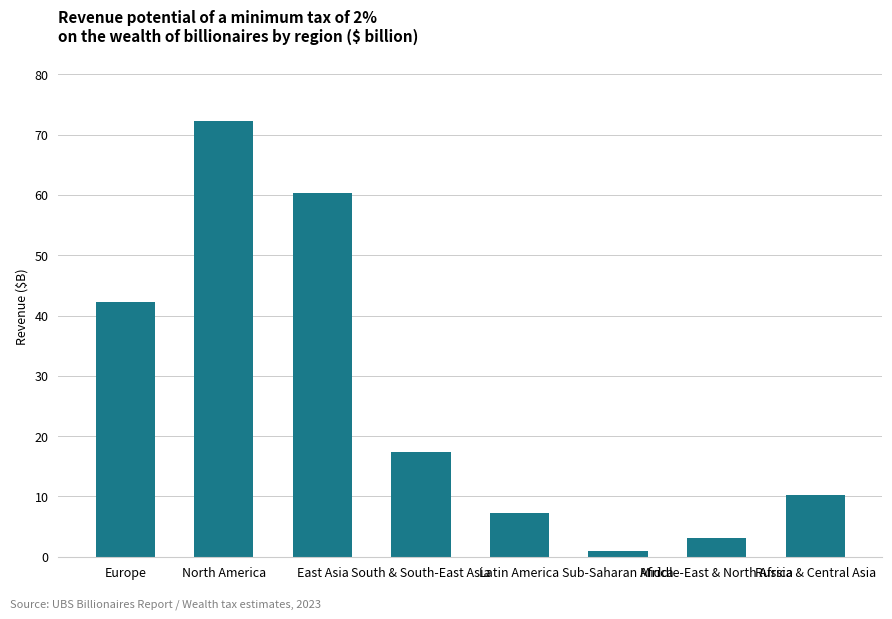

List the labels in order of value, largest first.

North America, East Asia, Europe, South & South-East Asia, Russia & Central Asia, Latin America, Middle-East & North Africa, Sub-Saharan Africa